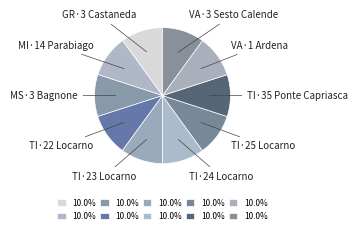

Count the number of slices in the pie.

10